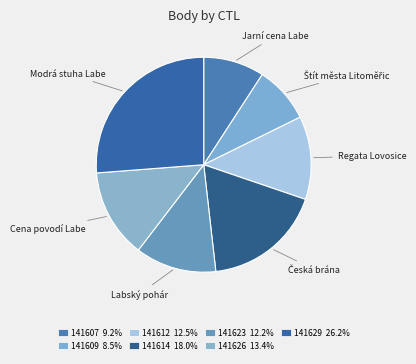

Is there any slice that represents more than half of the pie?

No